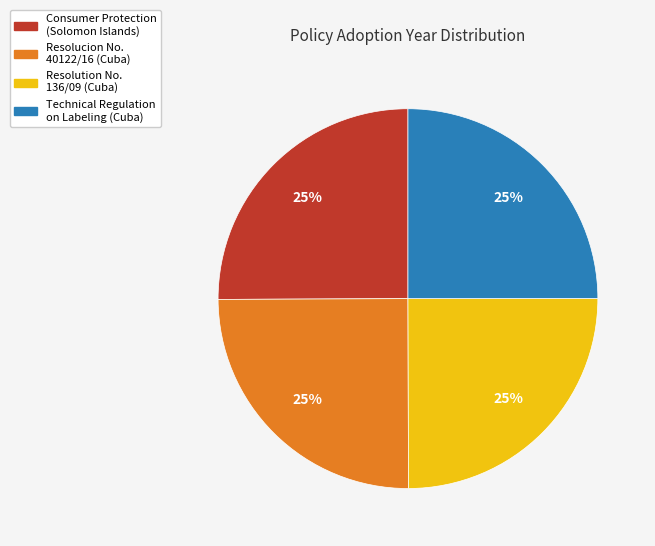

To the nearest percent, what is the average slice percentage?

25%